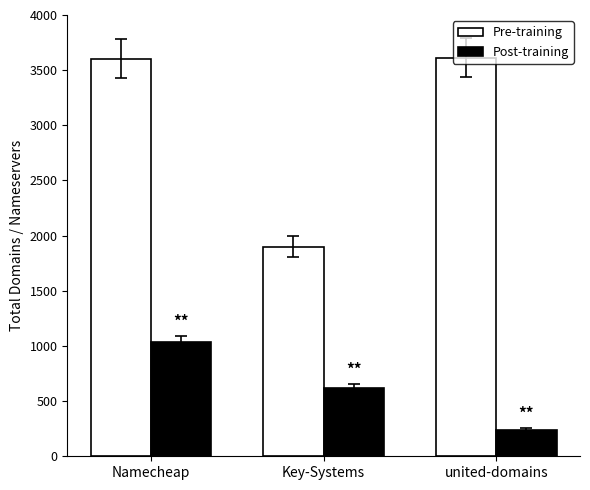

Rank the categories by Post-training value from highest to lowest.

Namecheap, Key-Systems, united-domains